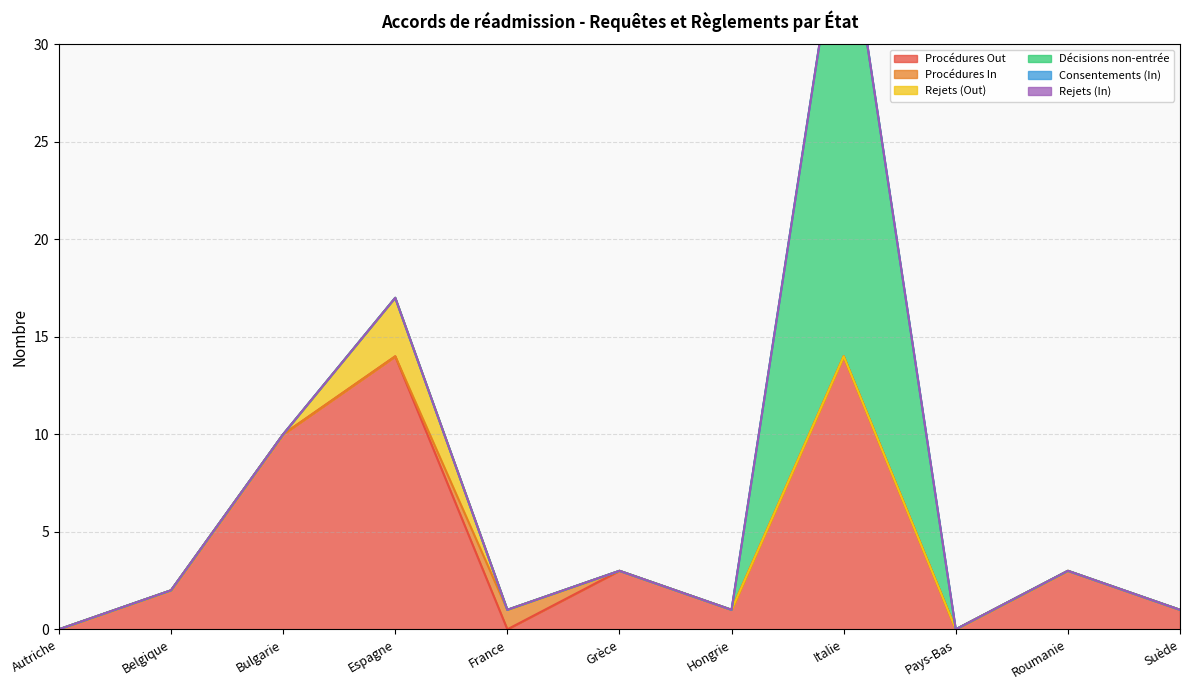

At which category does Décisions non-entrée reach its first local peak?

Italie